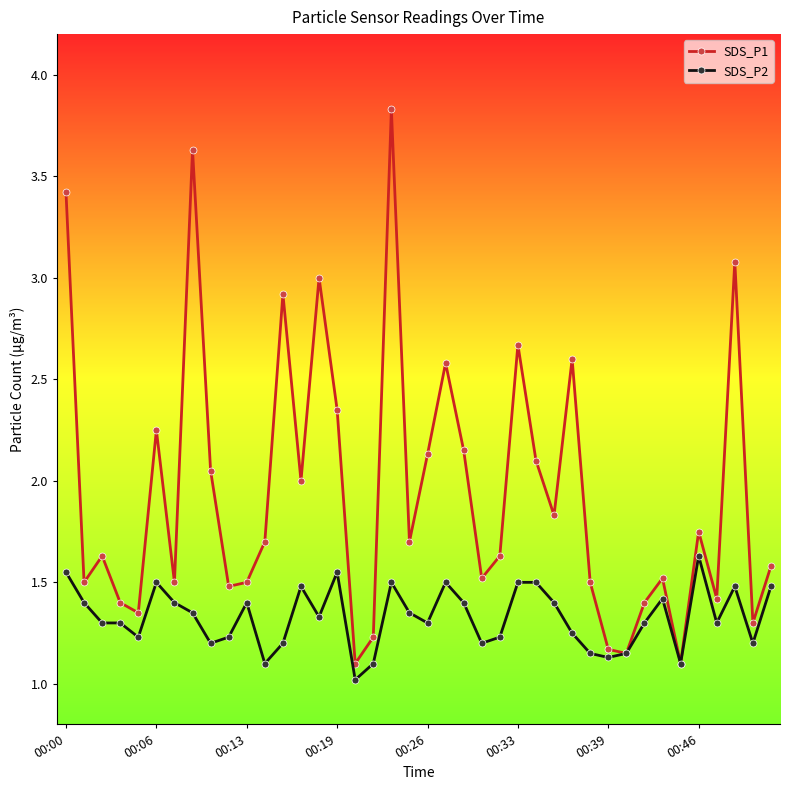

How many lines are shown in the chart?

2